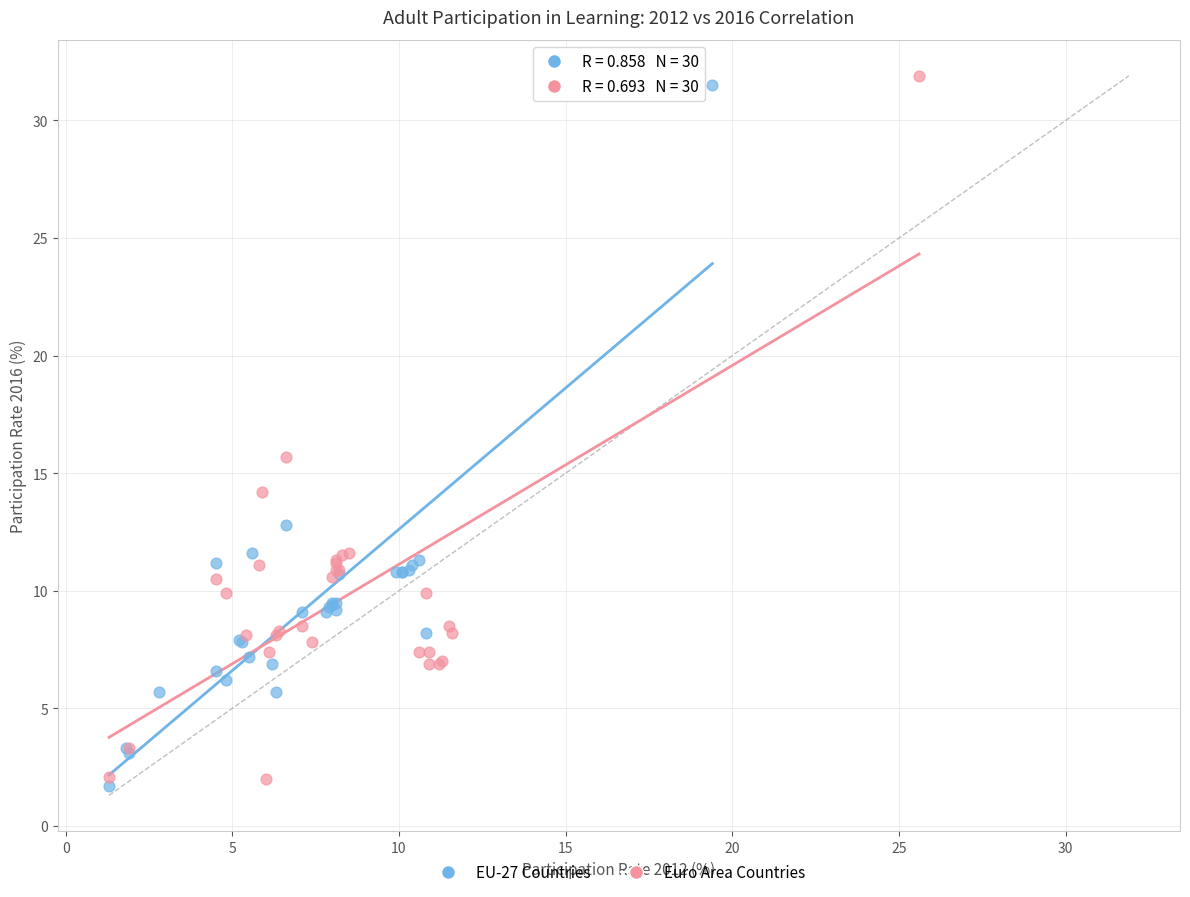

Which series reaches the minimum Y coordinate?

EU-27 Countries